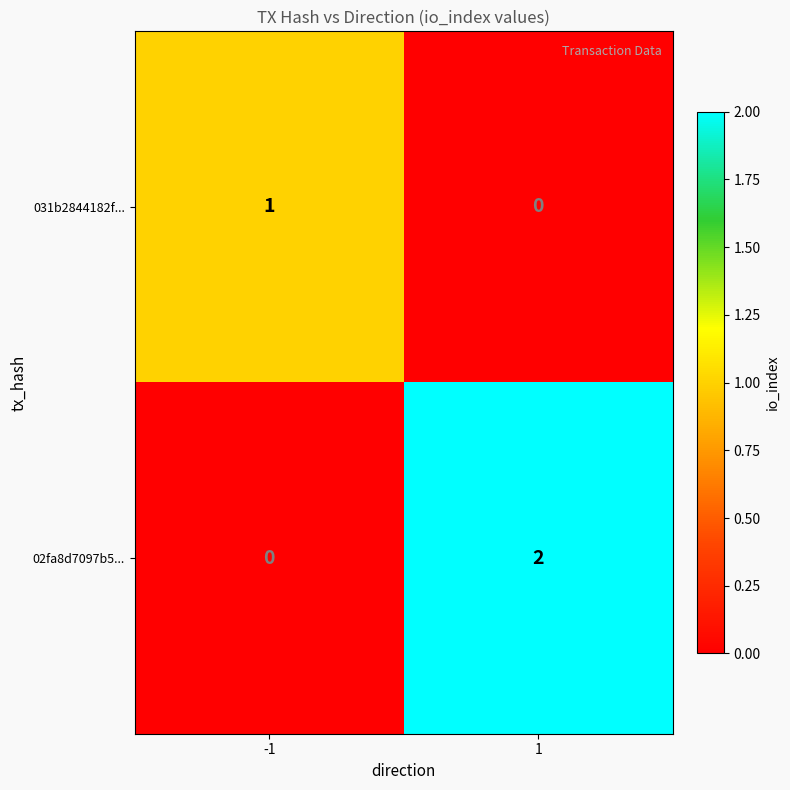

Which category has the highest value across all series?

1